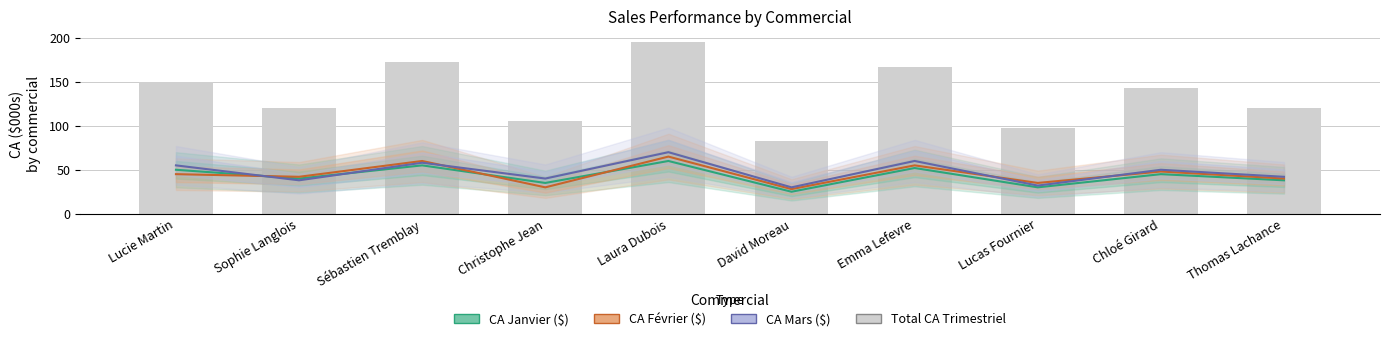

Is it true that Total CA Trimestriel equals 227 at Lucie Martin?

False